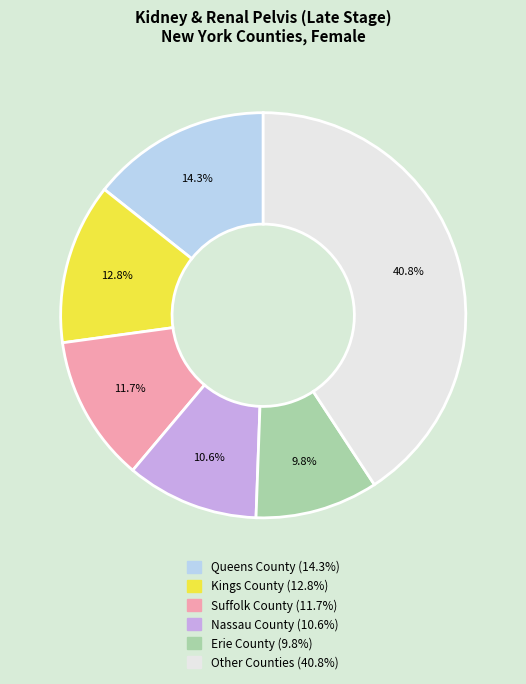

Does any single category account for the majority?

No